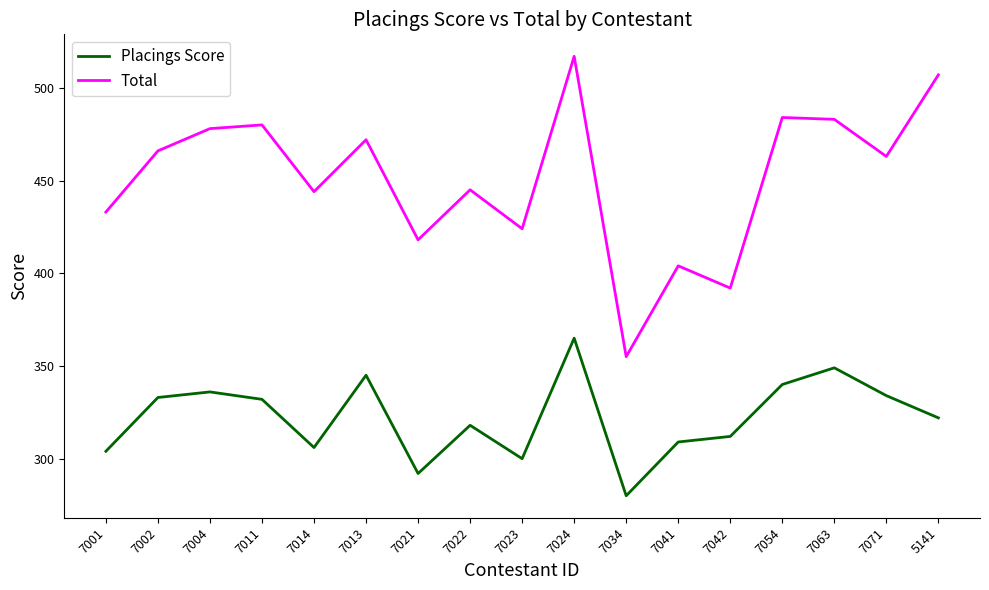

How many distinct data groups are displayed?

2